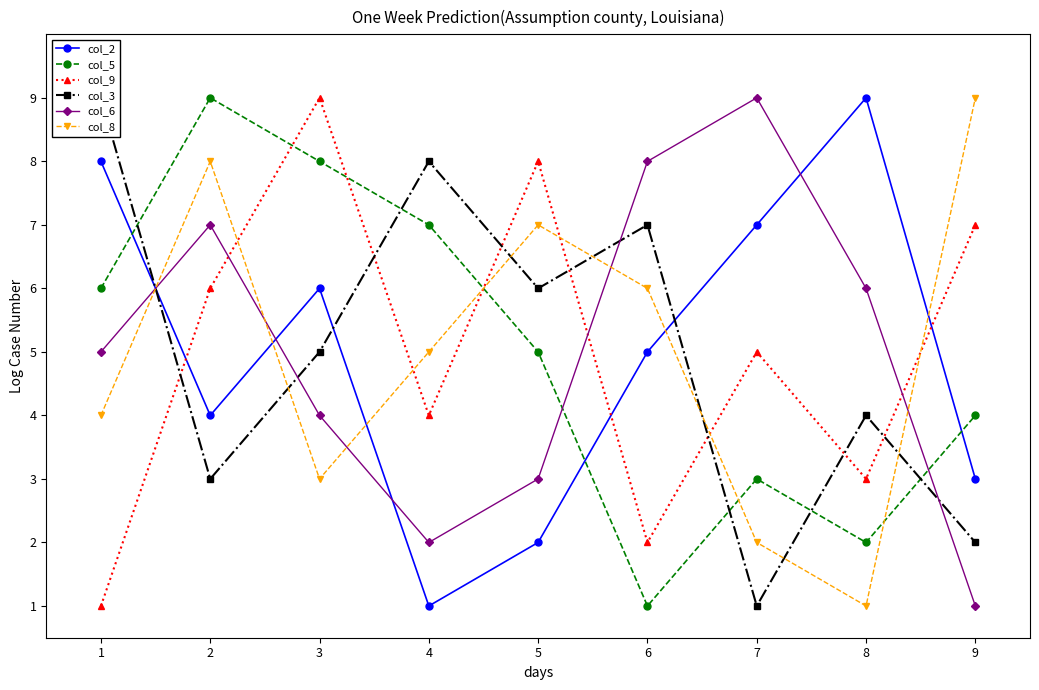

What is the average value of the col_9 series?

5